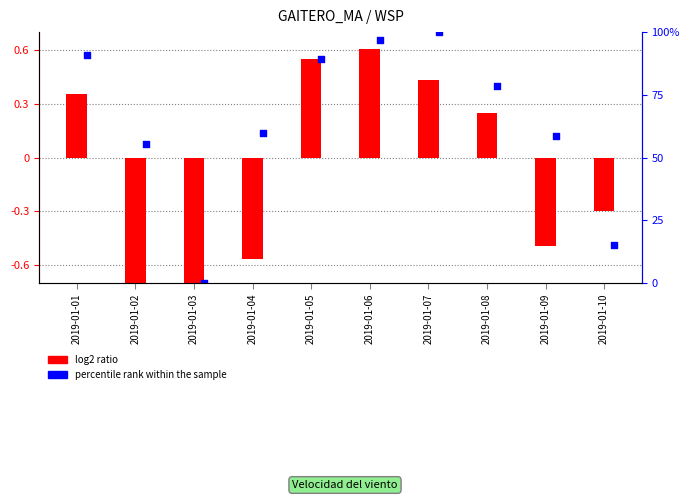

What are all the series names shown in the legend?

log2 ratio, percentile rank within the sample